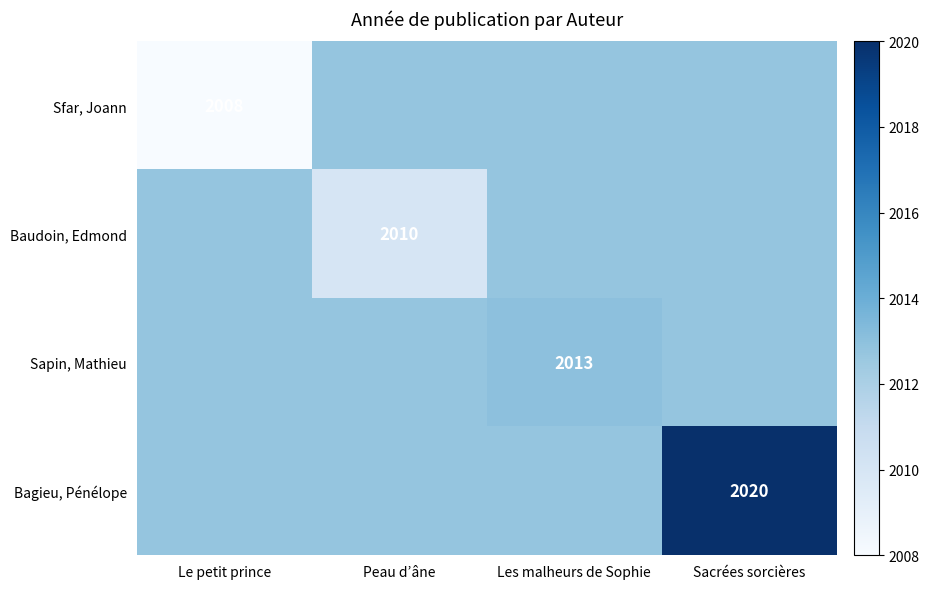

What is the minimum value for Sfar, Joann?

2008.0